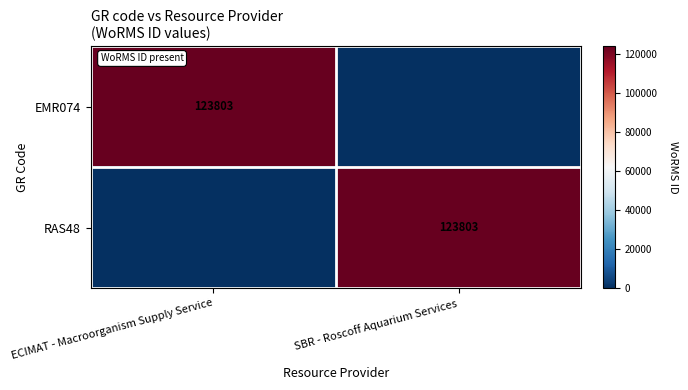

Is it true that RAS48 equals 46637 at SBR - Roscoff Aquarium Services?

False